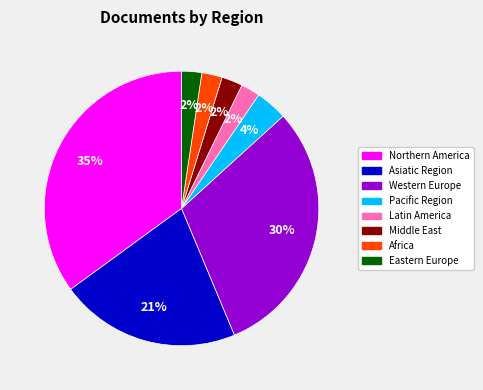

To the nearest percent, what is the average slice percentage?

12%